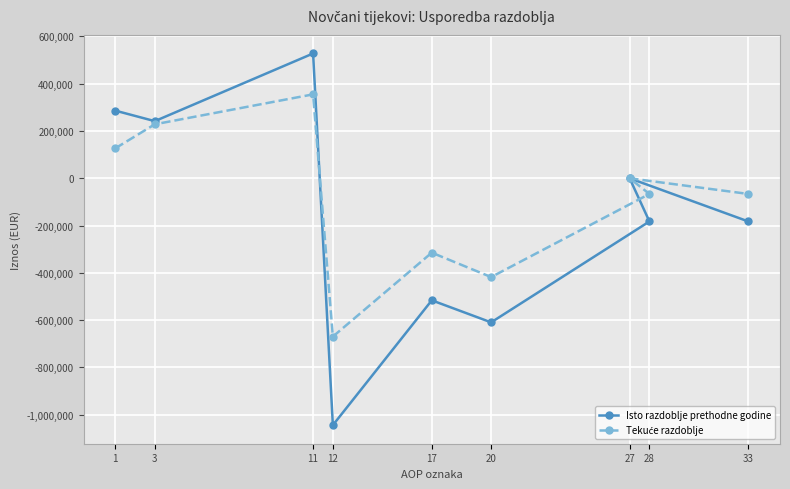

What is the greatest value displayed?

527955